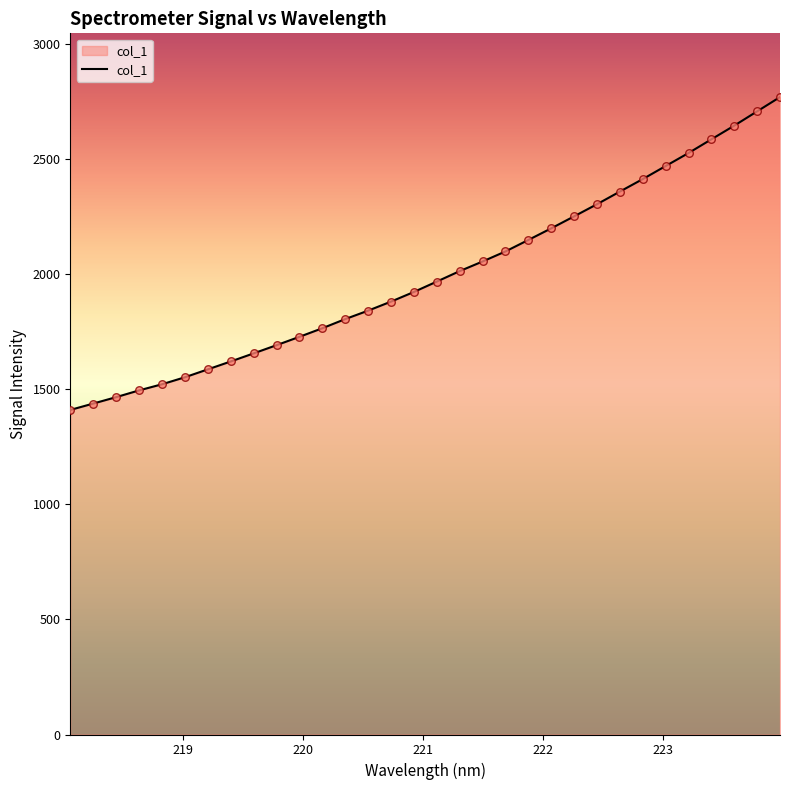

What is the smallest value displayed?

1411.0